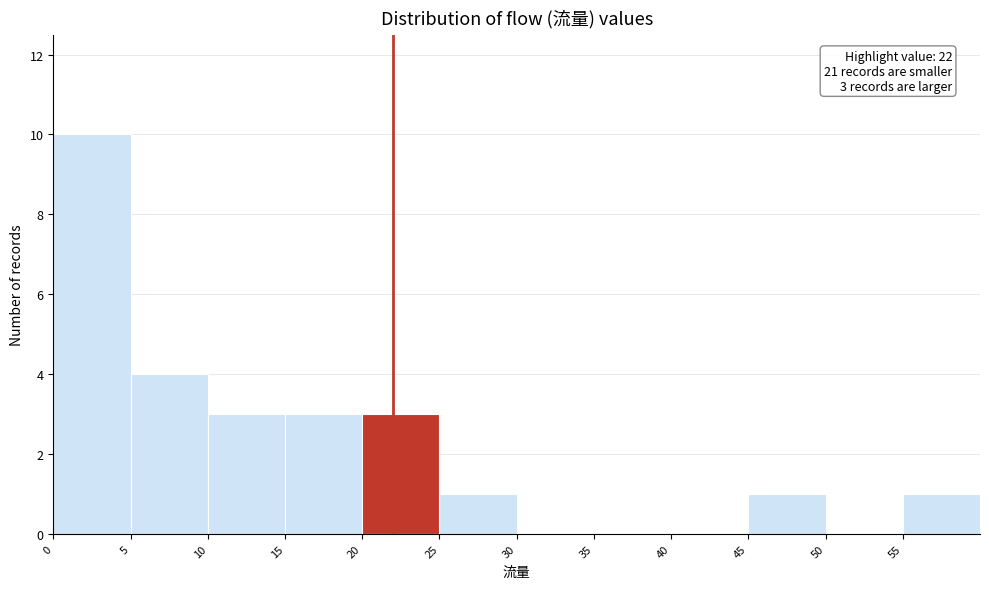

Which range on the x-axis has the tallest bar?

0 to 5